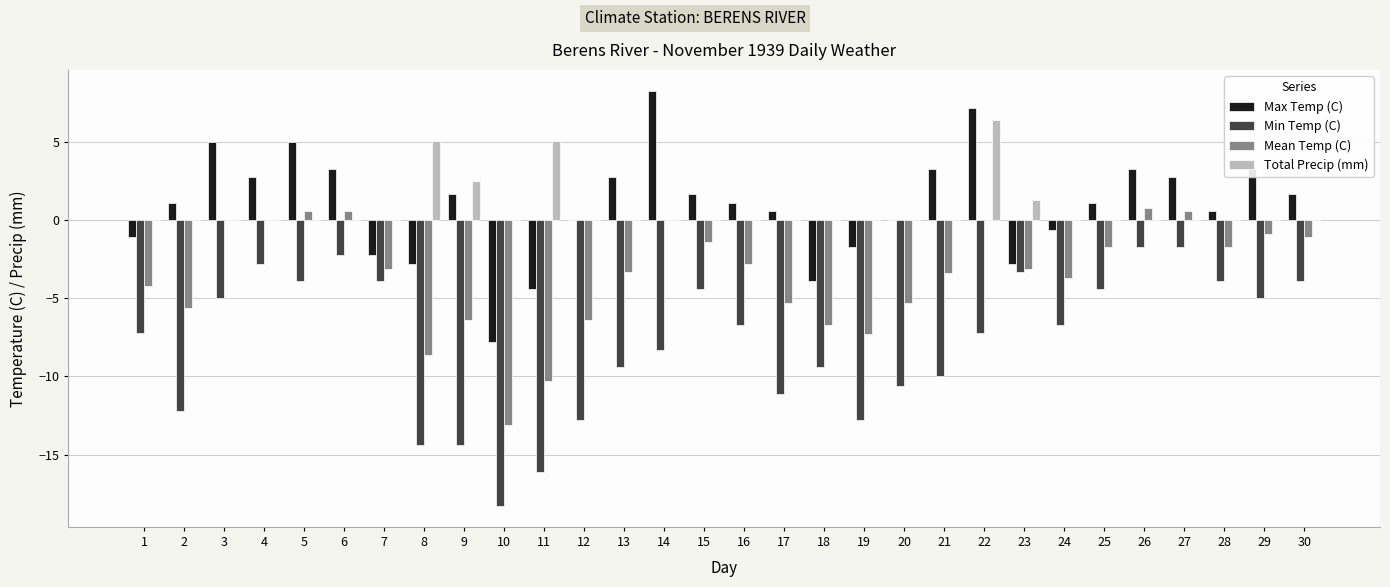

True or false: Min Temp (C) has a value of -14.4 at 9.

True